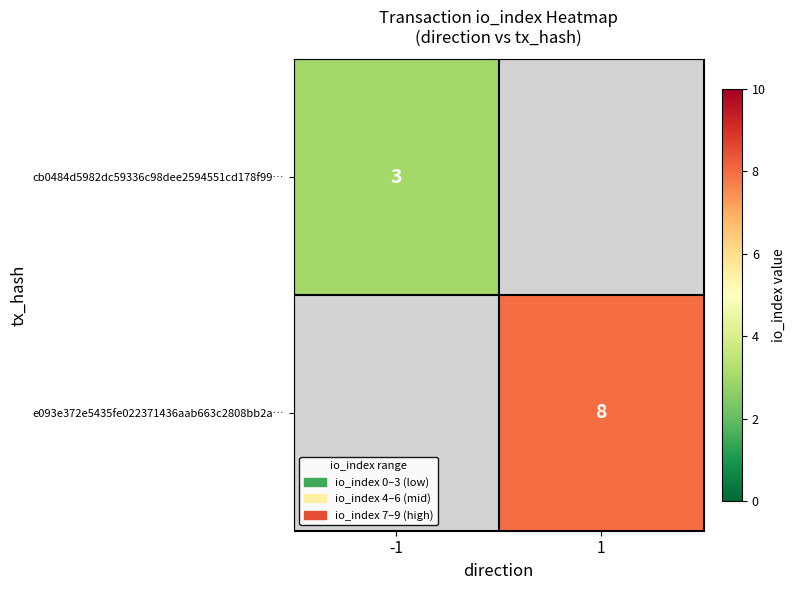

Is the value of e093e372e5435fe022371436aab663c2808bb2a… at 1 greater than the value of cb0484d5982dc59336c98dee2594551cd178f99… at -1?

Yes